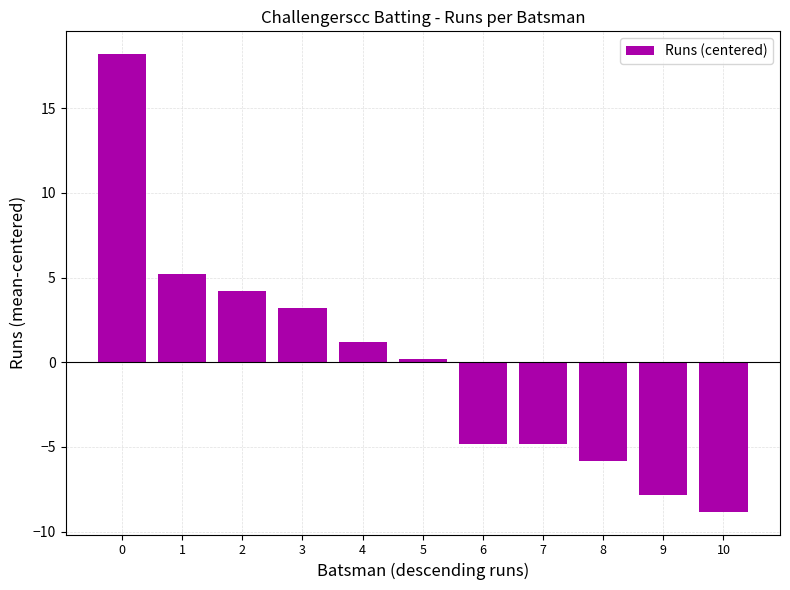

How many bars are there in total?

11